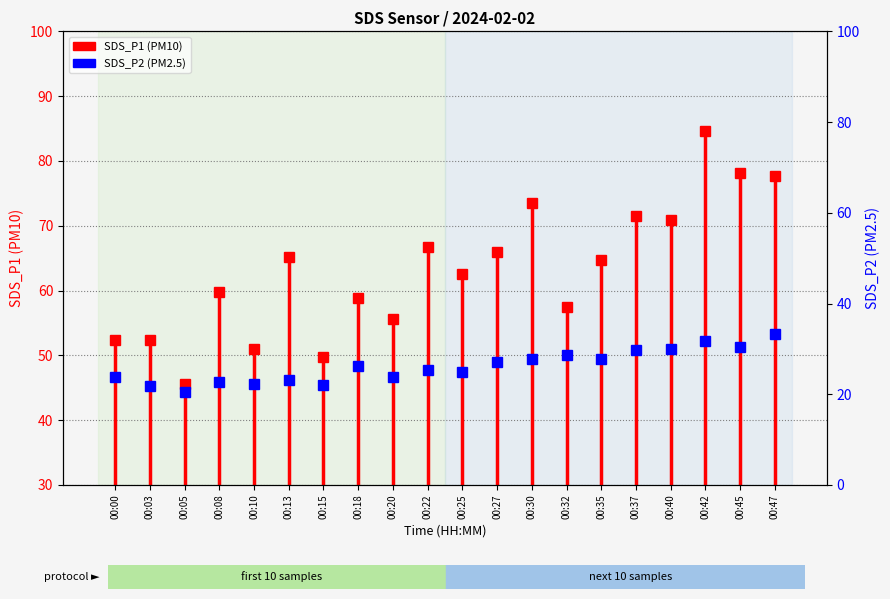

What is the sum of the SDS_P1 values at 00:45 and 00:15?

128.0